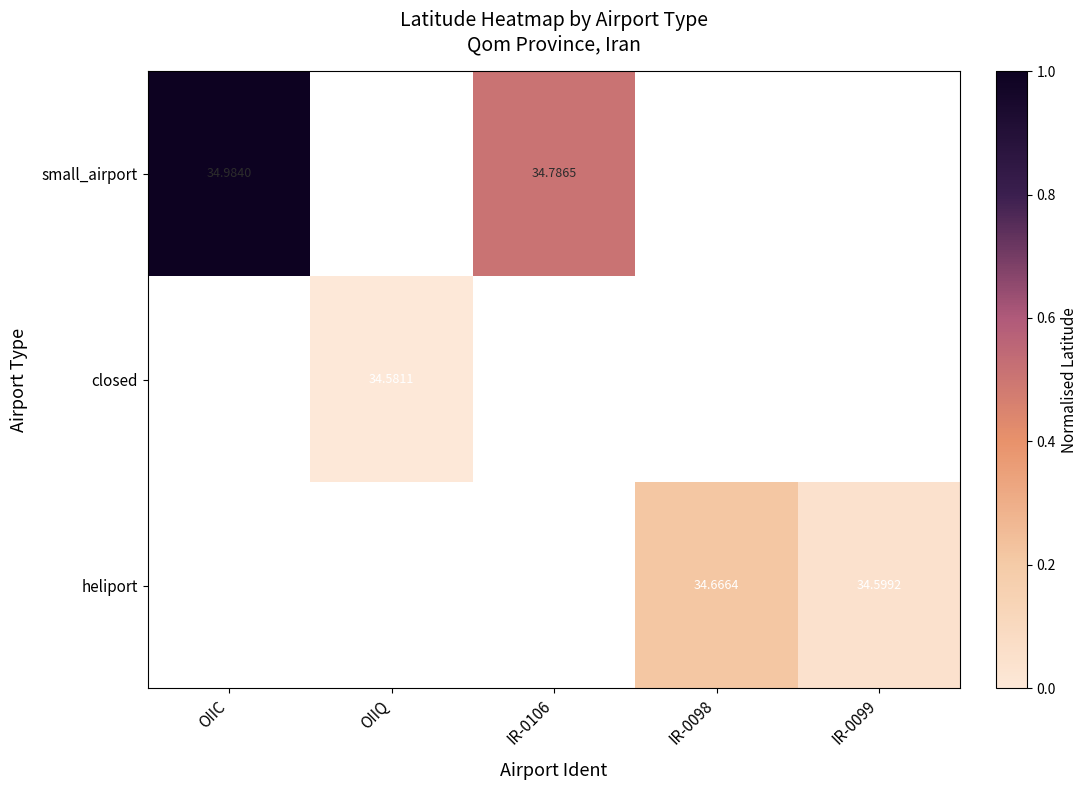

Rank the series by their maximum value, from highest to lowest.

small_airport, closed, heliport